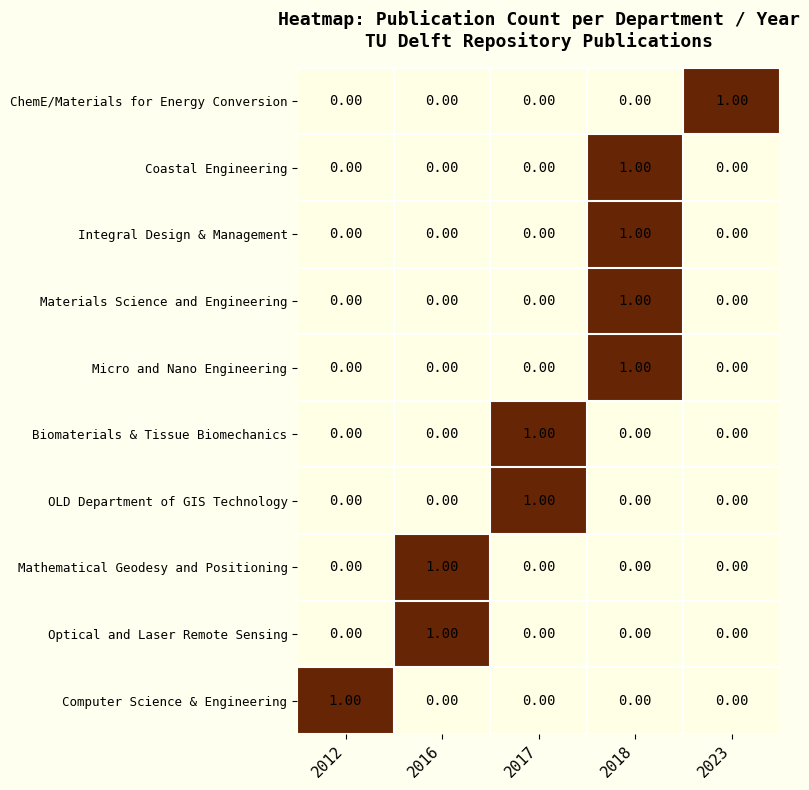

At which category is the sum across all series the highest?

2018